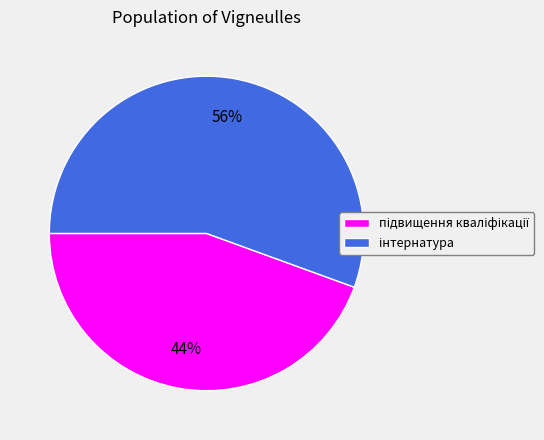

Does any single category account for the majority?

Yes